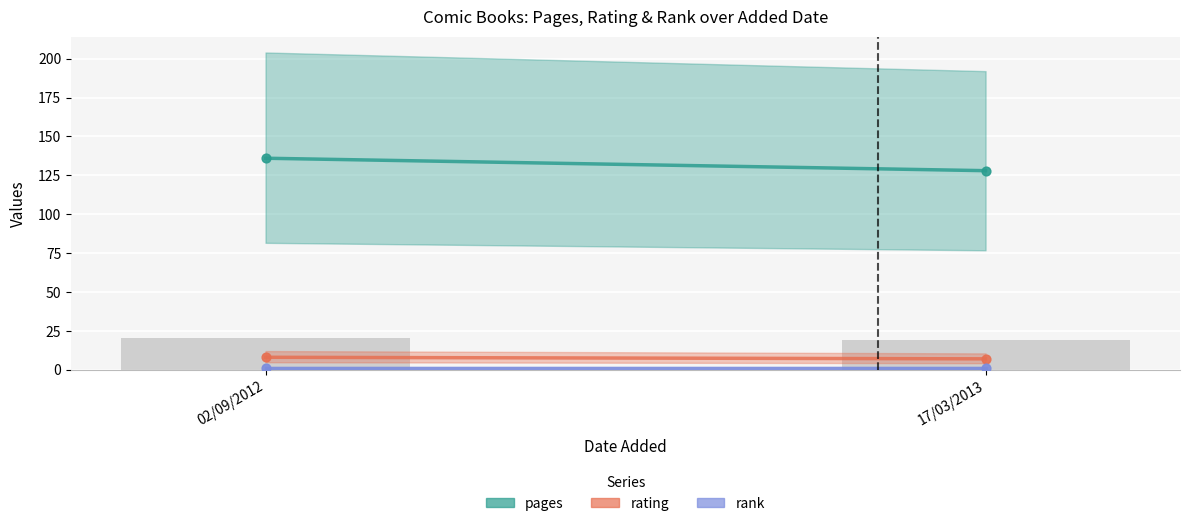

At which category is the sum across all series the highest?

02/09/2012